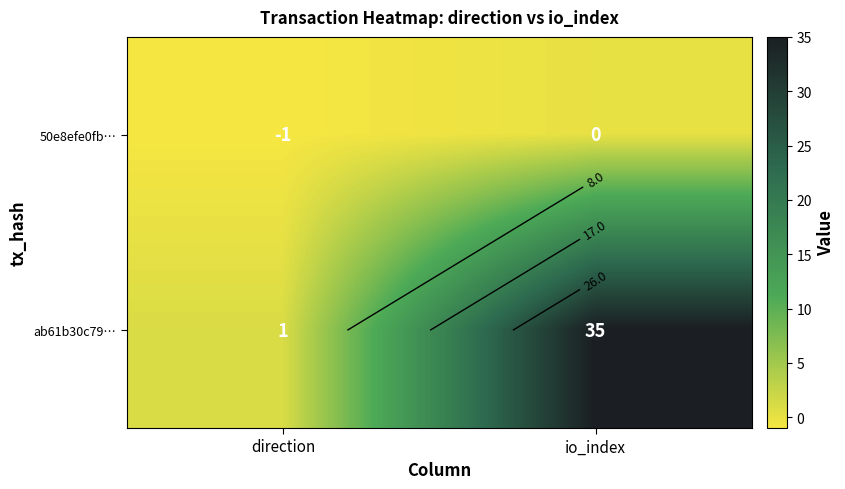

List the labels in order of 50e8efe0fb… value, smallest first.

direction, io_index